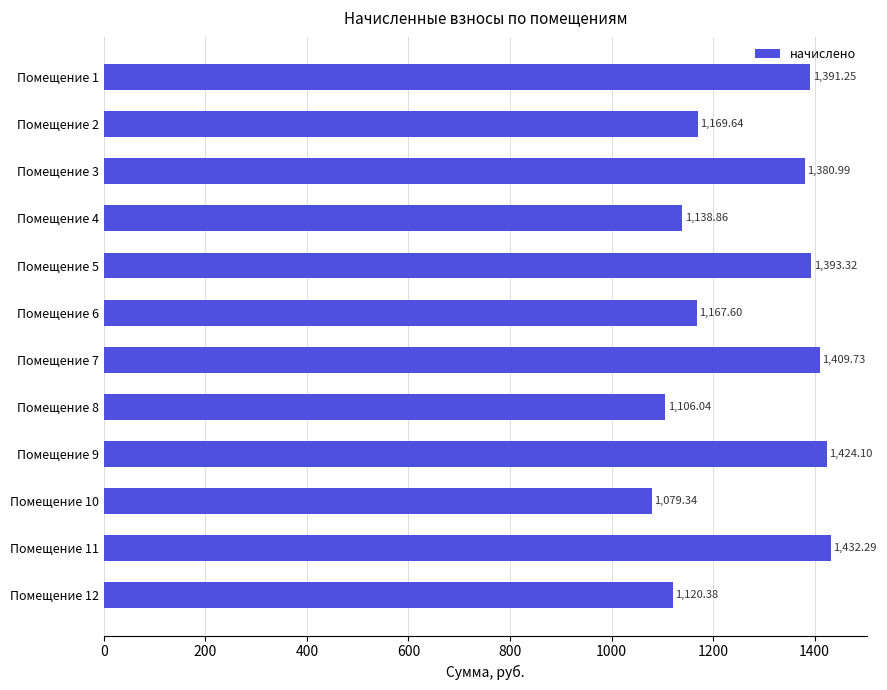

What is the average value?

1267.8